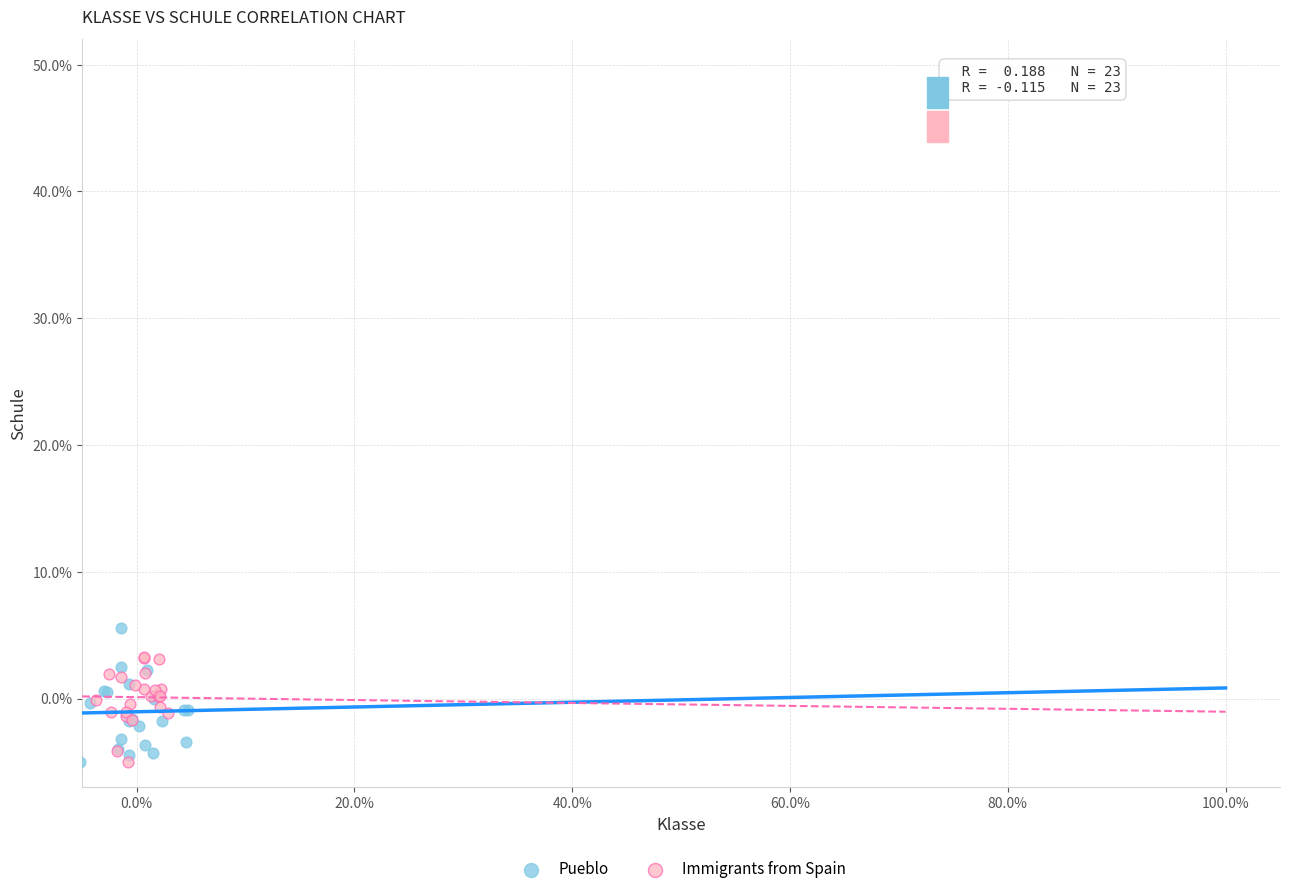

What are all the series names shown in the legend?

Pueblo, Immigrants from Spain